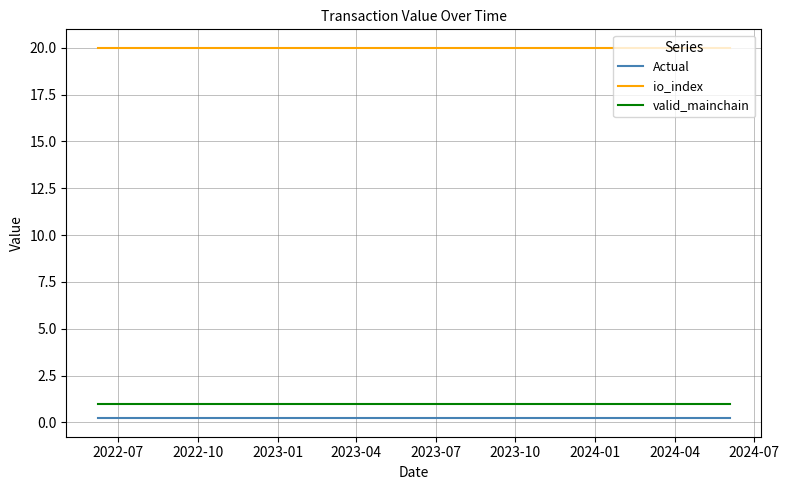

How many lines are shown in the chart?

3